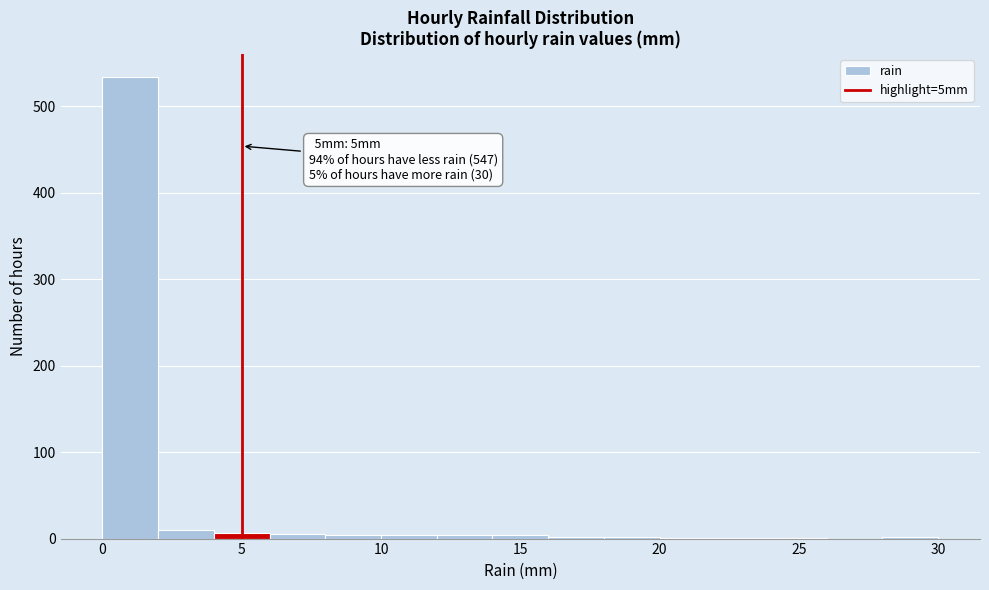

Which range on the x-axis has the tallest bar?

0 to 2